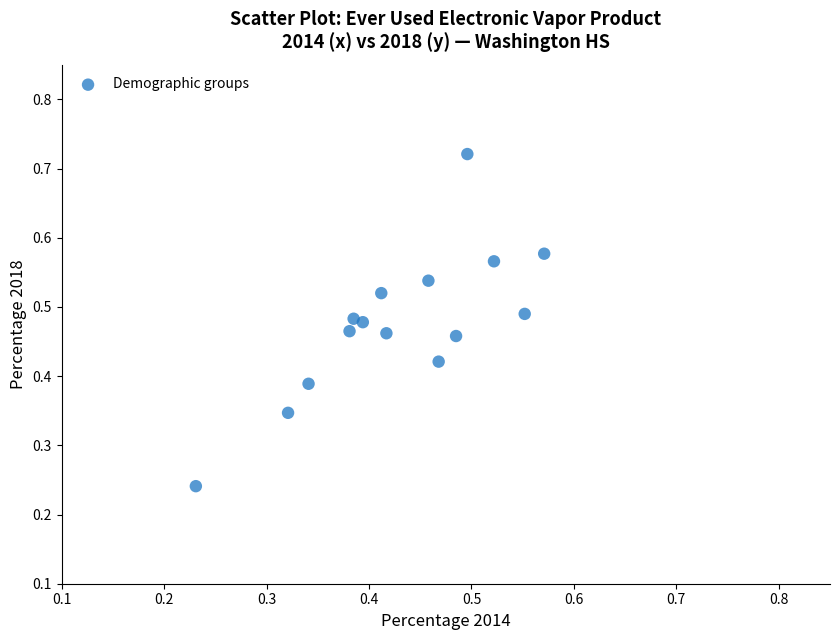

How many points are shown in the scatter plot?

15